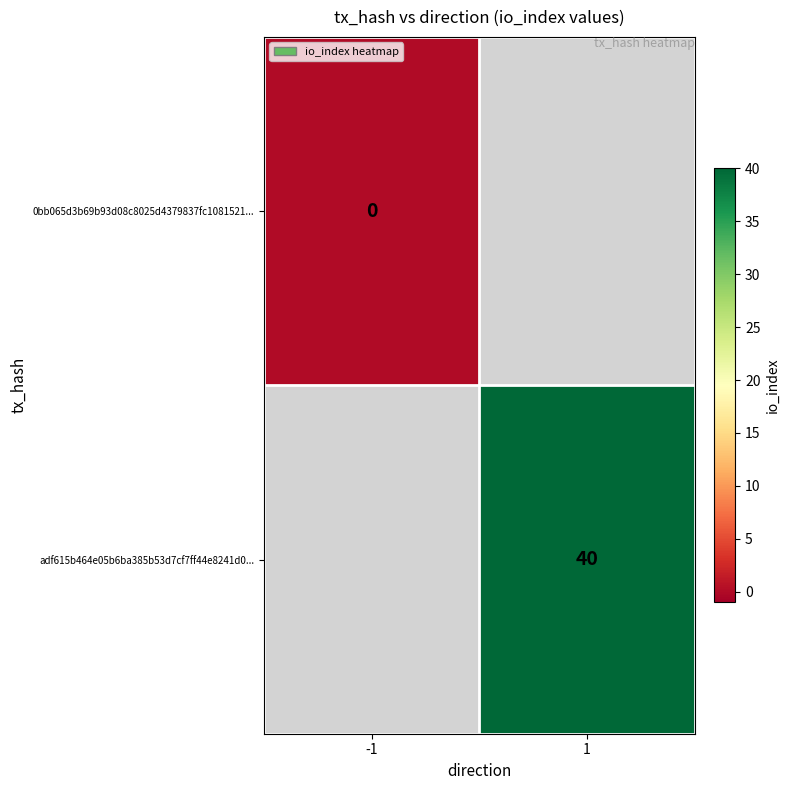

The value of adf615b464e05b6ba385b53d7cf7ff44e8241d0... at 1 is 40. True or false?

True